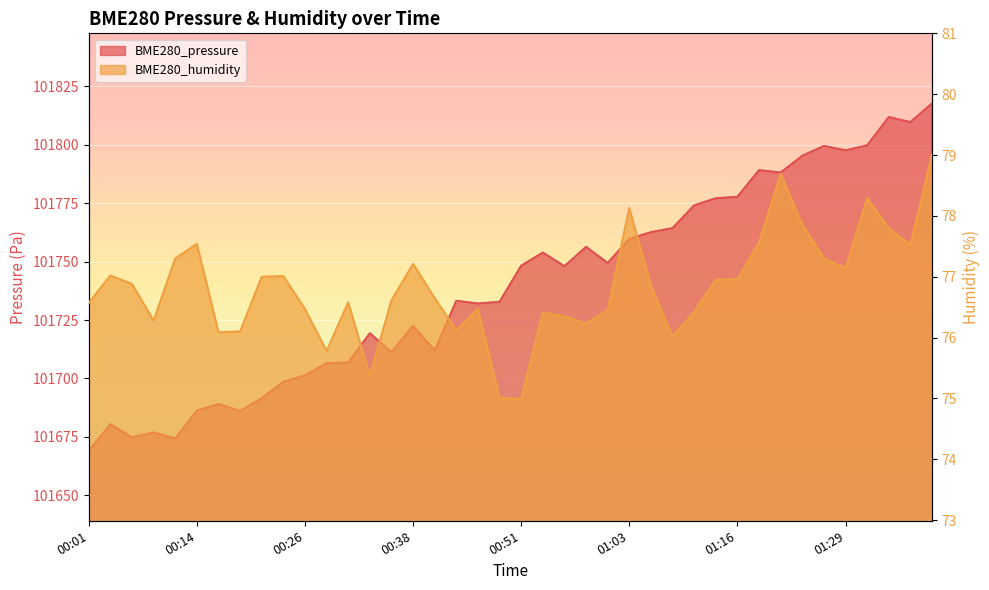

Where is the first local maximum for BME280_humidity?

00:04